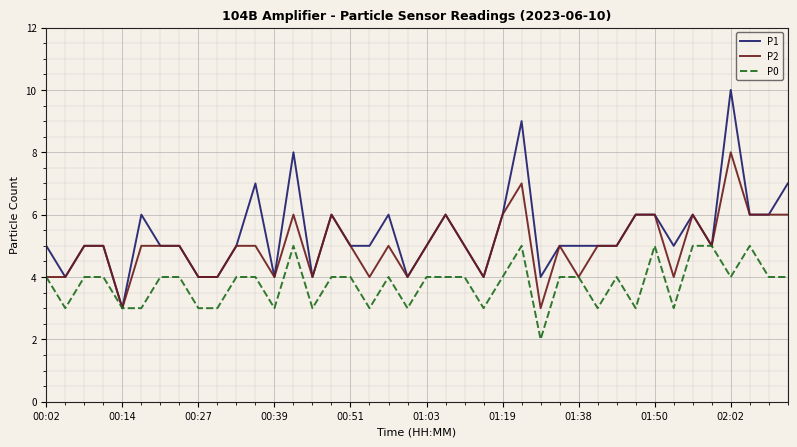

What is the minimum value for P1?

3